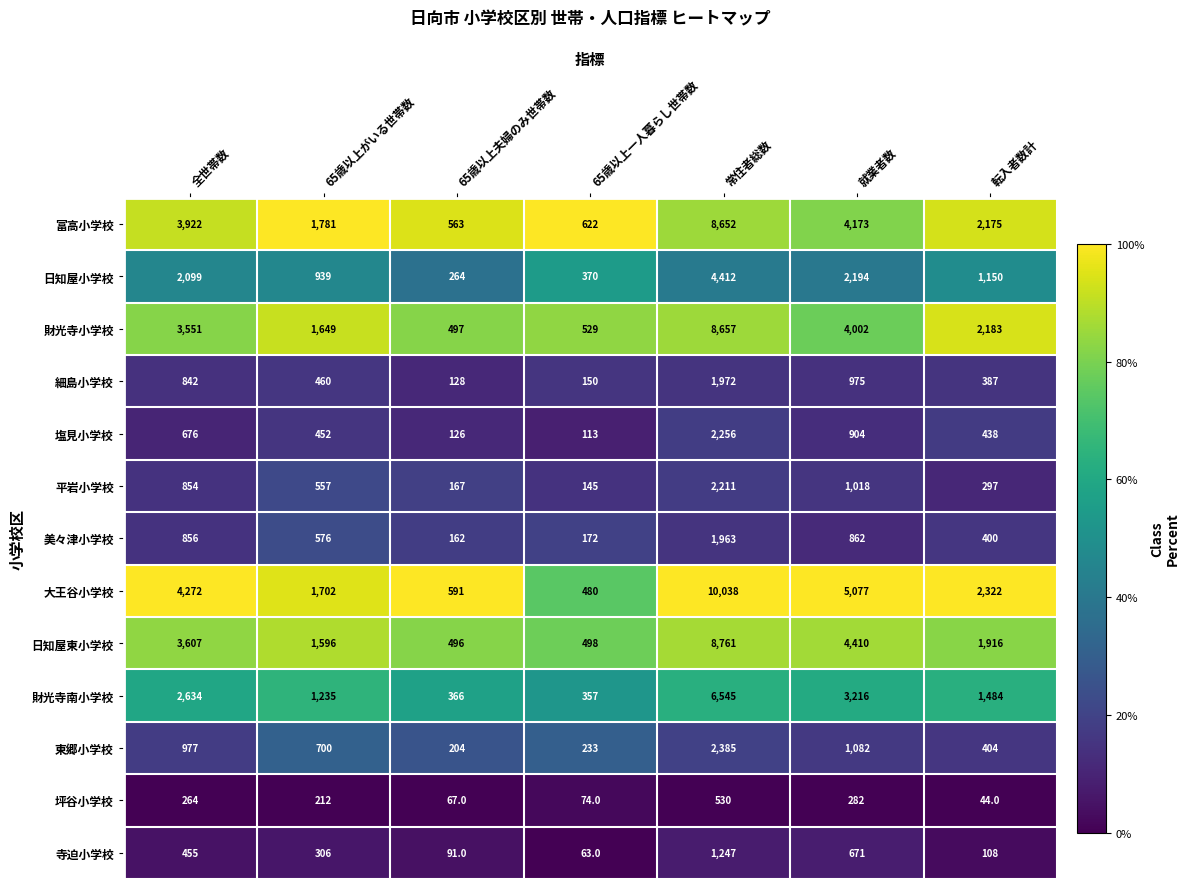

Where does the 財光寺南小学校 series first go above 1484?

全世帯数